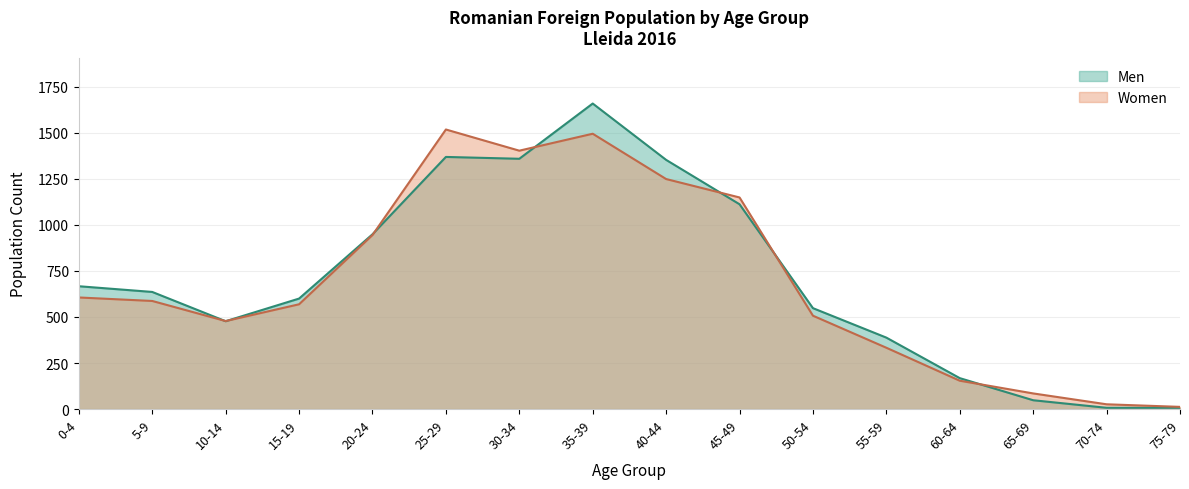

Where is the first local minimum for Men?

10-14